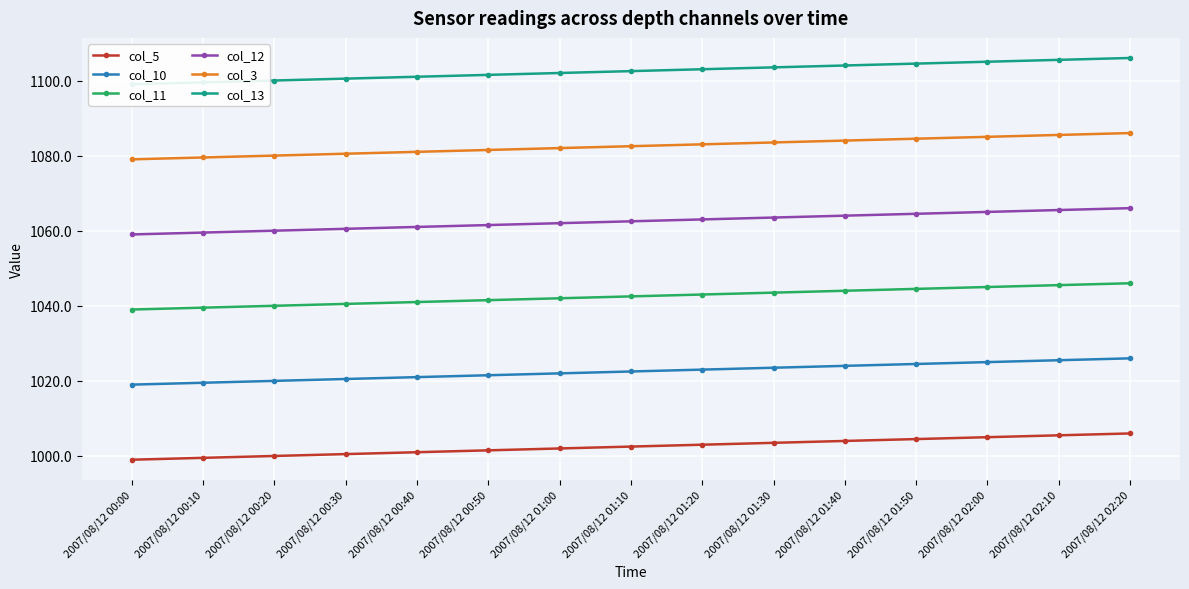

Reading left to right, what are all the values shown in this chart?

col_5: 2007/08/12 00:00=999.0	2007/08/12 00:10=999.5	2007/08/12 00:20=1000.0	2007/08/12 00:30=1000.5	2007/08/12 00:40=1001.0	2007/08/12 00:50=1001.5	2007/08/12 01:00=1002.0	2007/08/12 01:10=1002.5	2007/08/12 01:20=1003.0	2007/08/12 01:30=1003.5	2007/08/12 01:40=1004.0	2007/08/12 01:50=1004.5	2007/08/12 02:00=1005.0	2007/08/12 02:10=1005.5	2007/08/12 02:20=1006.0
col_10: 2007/08/12 00:00=1019.0	2007/08/12 00:10=1019.5	2007/08/12 00:20=1020.0	2007/08/12 00:30=1020.5	2007/08/12 00:40=1021.0	2007/08/12 00:50=1021.5	2007/08/12 01:00=1022.0	2007/08/12 01:10=1022.5	2007/08/12 01:20=1023.0	2007/08/12 01:30=1023.5	2007/08/12 01:40=1024.0	2007/08/12 01:50=1024.5	2007/08/12 02:00=1025.0	2007/08/12 02:10=1025.5	2007/08/12 02:20=1026.0
col_11: 2007/08/12 00:00=1039.0	2007/08/12 00:10=1039.5	2007/08/12 00:20=1040.0	2007/08/12 00:30=1040.5	2007/08/12 00:40=1041.0	2007/08/12 00:50=1041.5	2007/08/12 01:00=1042.0	2007/08/12 01:10=1042.5	2007/08/12 01:20=1043.0	2007/08/12 01:30=1043.5	2007/08/12 01:40=1044.0	2007/08/12 01:50=1044.5	2007/08/12 02:00=1045.0	2007/08/12 02:10=1045.5	2007/08/12 02:20=1046.0
col_12: 2007/08/12 00:00=1059.0	2007/08/12 00:10=1059.5	2007/08/12 00:20=1060.0	2007/08/12 00:30=1060.5	2007/08/12 00:40=1061.0	2007/08/12 00:50=1061.5	2007/08/12 01:00=1062.0	2007/08/12 01:10=1062.5	2007/08/12 01:20=1063.0	2007/08/12 01:30=1063.5	2007/08/12 01:40=1064.0	2007/08/12 01:50=1064.5	2007/08/12 02:00=1065.0	2007/08/12 02:10=1065.5	2007/08/12 02:20=1066.0
col_3: 2007/08/12 00:00=1079.0	2007/08/12 00:10=1079.5	2007/08/12 00:20=1080.0	2007/08/12 00:30=1080.5	2007/08/12 00:40=1081.0	2007/08/12 00:50=1081.5	2007/08/12 01:00=1082.0	2007/08/12 01:10=1082.5	2007/08/12 01:20=1083.0	2007/08/12 01:30=1083.5	2007/08/12 01:40=1084.0	2007/08/12 01:50=1084.5	2007/08/12 02:00=1085.0	2007/08/12 02:10=1085.5	2007/08/12 02:20=1086.0
col_13: 2007/08/12 00:00=1099.0	2007/08/12 00:10=1099.5	2007/08/12 00:20=1100.0	2007/08/12 00:30=1100.5	2007/08/12 00:40=1101.0	2007/08/12 00:50=1101.5	2007/08/12 01:00=1102.0	2007/08/12 01:10=1102.5	2007/08/12 01:20=1103.0	2007/08/12 01:30=1103.5	2007/08/12 01:40=1104.0	2007/08/12 01:50=1104.5	2007/08/12 02:00=1105.0	2007/08/12 02:10=1105.5	2007/08/12 02:20=1106.0